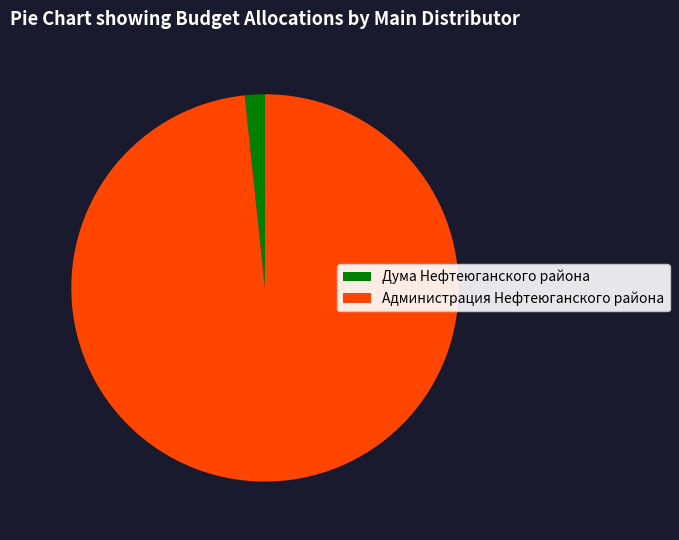

Rank the categories by value from lowest to highest.

Дума Нефтеюганского района, Администрация Нефтеюганского района